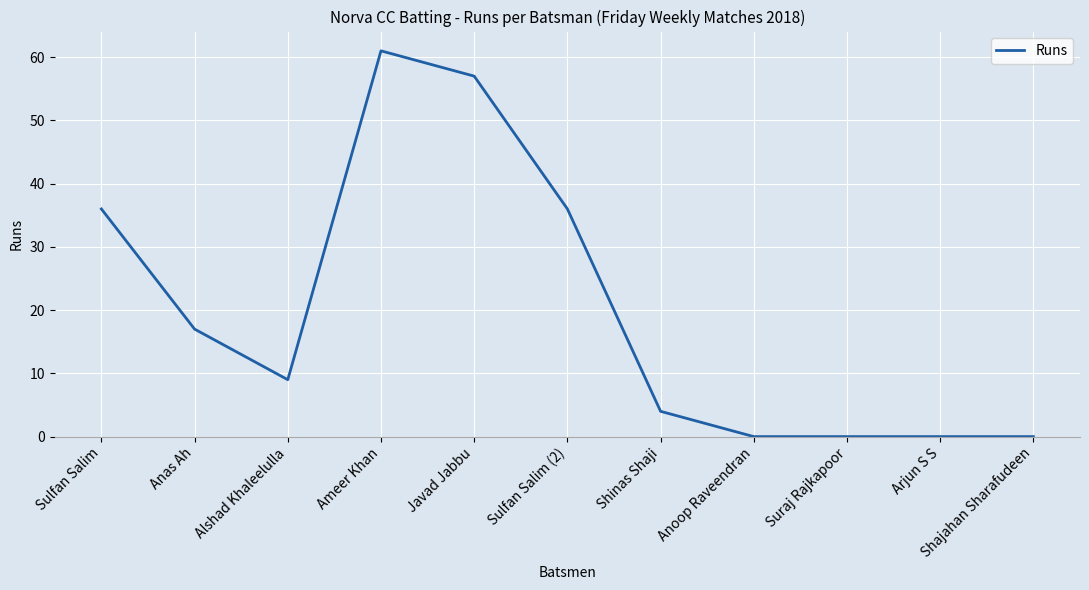

Is it true that the value at Javad Jabbu is 57?

True